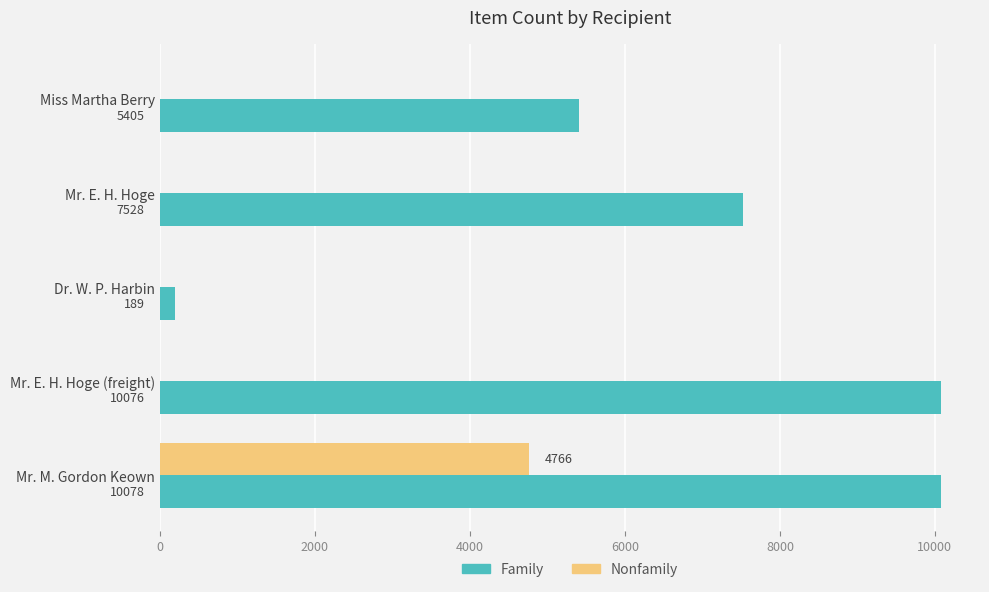

True or false: Nonfamily has a value of -2201 at Mr. E. H. Hoge.

False